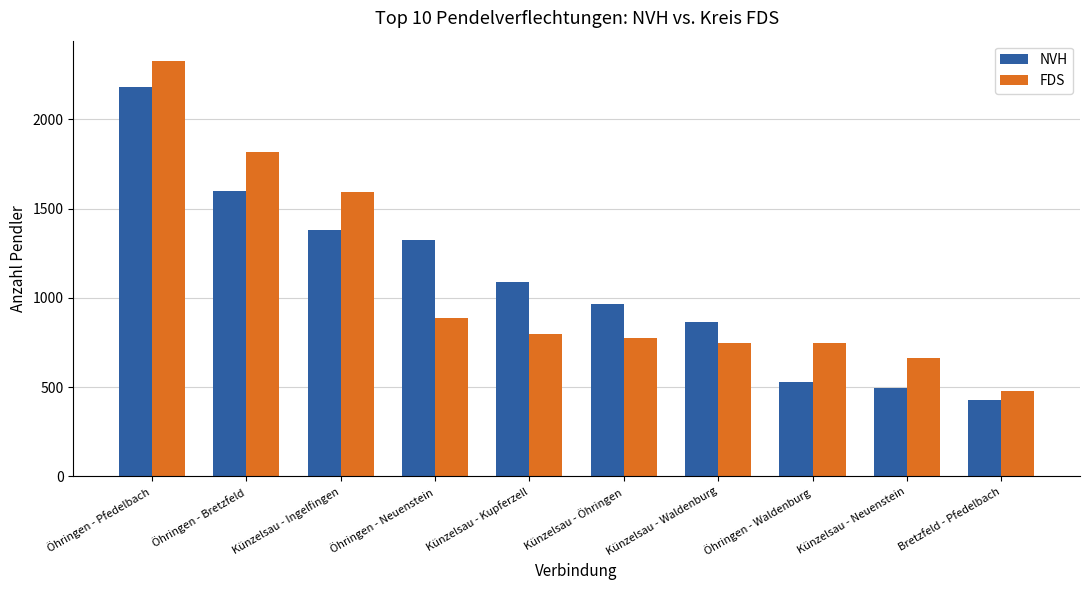

Between Öhringen - Pfedelbach and Bretzfeld - Pfedelbach, which series saw the biggest shift?

FDS